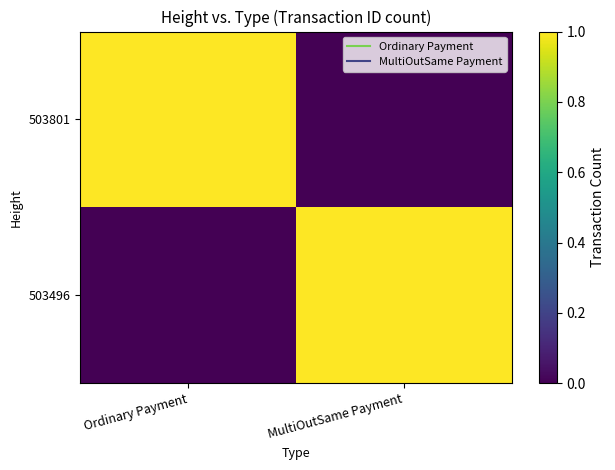

Rank the series by their maximum value, from lowest to highest.

503801, 503496